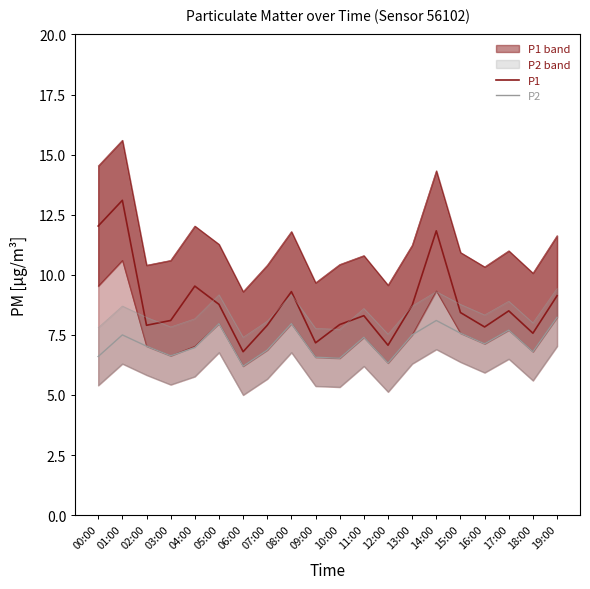

Reading left to right, extract all data points from this chart.

P1: 00:00=12.0	01:00=13.1	02:00=7.9	03:00=8.1	04:00=9.5	05:00=8.8	06:00=6.8	07:00=7.9	08:00=9.3	09:00=7.2	10:00=7.9	11:00=8.3	12:00=7.1	13:00=8.7	14:00=11.8	15:00=8.4	16:00=7.8	17:00=8.5	18:00=7.6	19:00=9.1
P2: 00:00=6.6	01:00=7.5	02:00=7.0	03:00=6.6	04:00=7.0	05:00=8.0	06:00=6.2	07:00=6.9	08:00=8.0	09:00=6.6	10:00=6.5	11:00=7.4	12:00=6.3	13:00=7.5	14:00=8.1	15:00=7.6	16:00=7.1	17:00=7.7	18:00=6.8	19:00=8.2